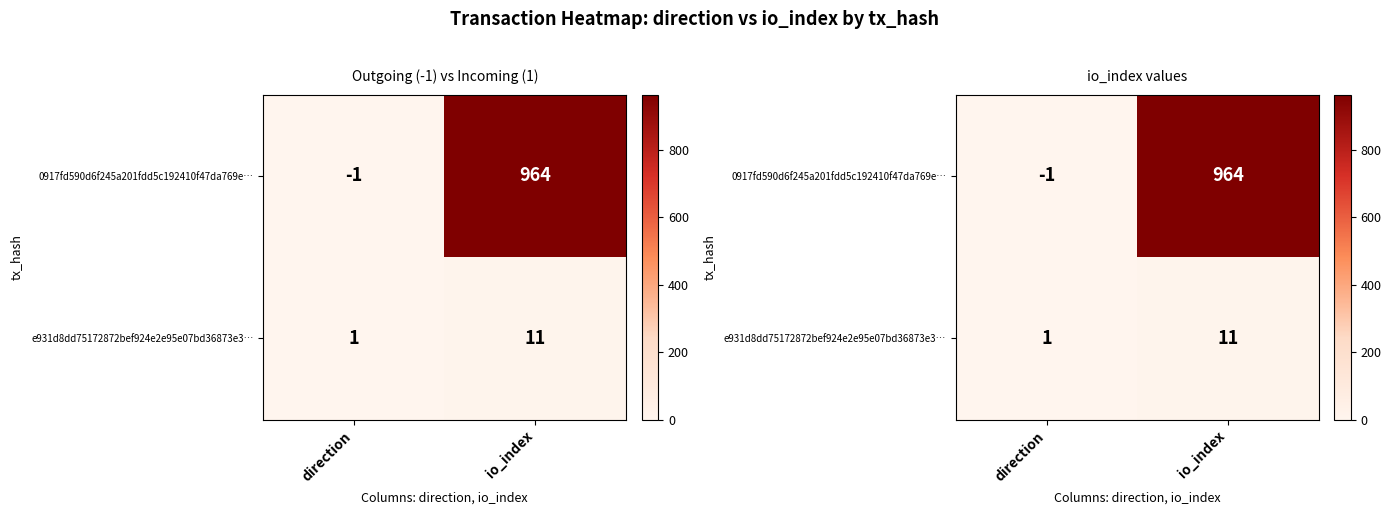

True or false: e931d8dd75172872bef924e2e95e07bd36873e3… has a value of 11 at io_index.

True